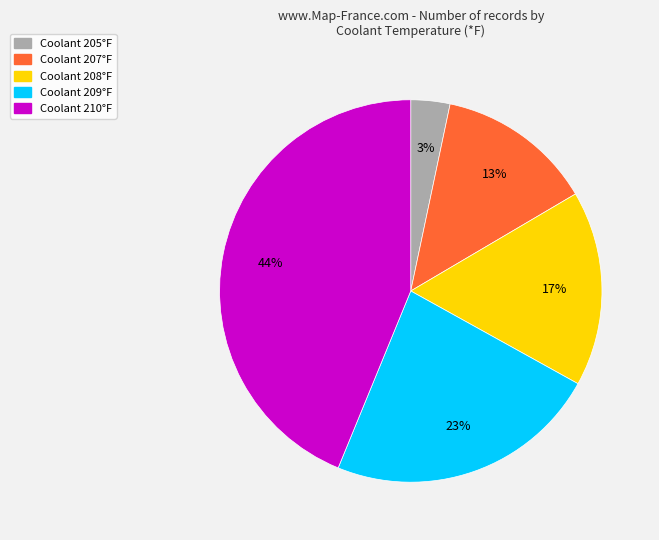

Is there a majority slice in this chart?

No